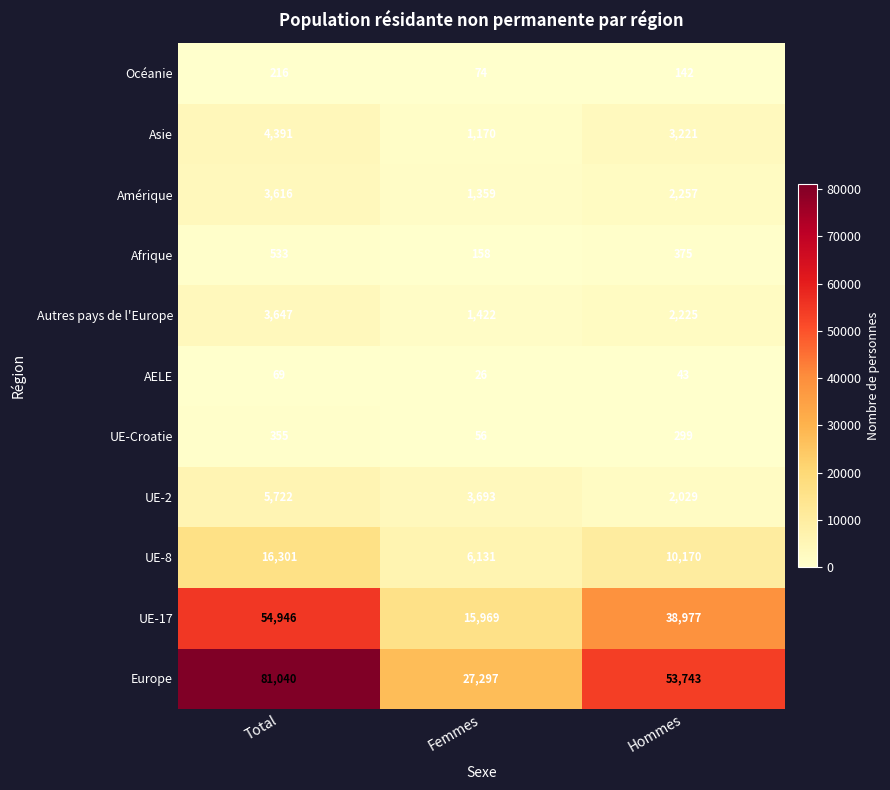

What is the approximate value of AELE at Hommes?

43